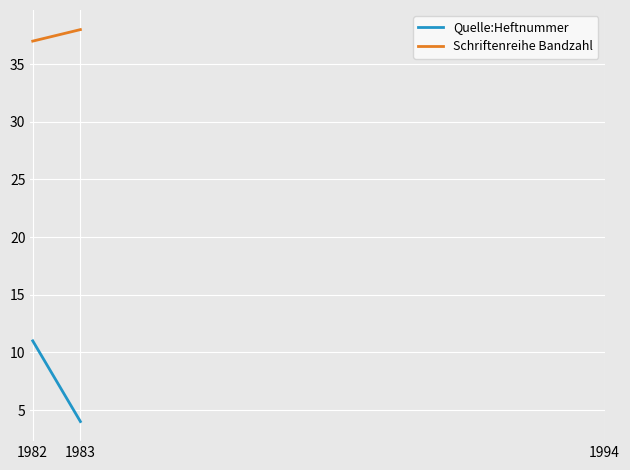

What is the value of the Schriftenreihe Bandzahl point at the 2nd from the left?

38